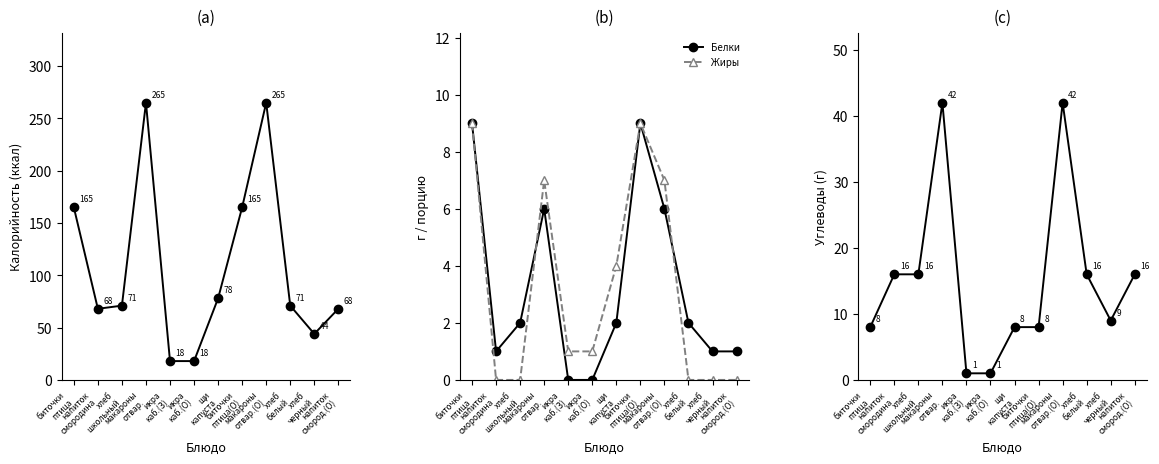

Which series changed the most between хлеб
белый and хлеб
черный?

Калорийность